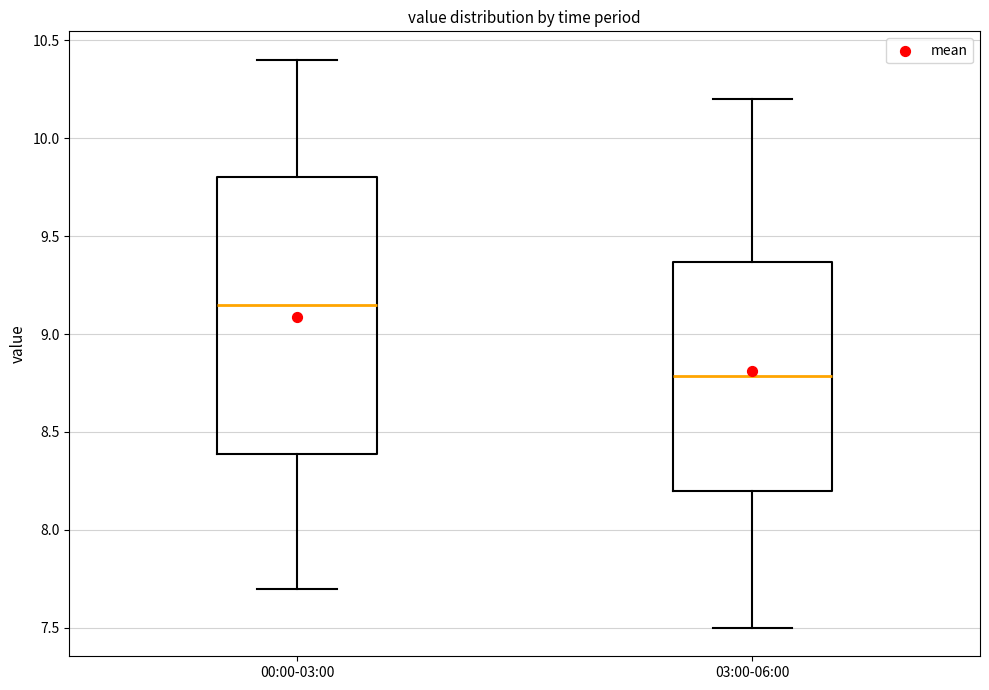

Reading left to right, transcribe this box plot: for each box, give where its median line is, the range the box spans, and where its two whiskers end, as read against the y-axis. The values are not printed on the chart, so give them approximately, as read against the axis.

00:00-03:00: median 9.15, box 8.40 to 9.80, whiskers 7.70 to 10.40
03:00-06:00: median 8.80, box 8.20 to 9.35, whiskers 7.50 to 10.20